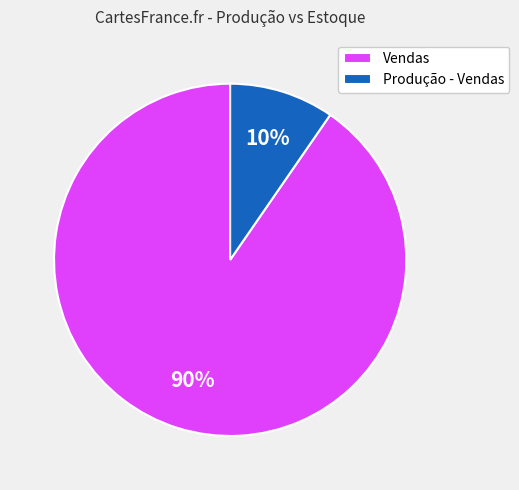

Do Vendas and Produção - Vendas together represent more than half of the pie?

Yes